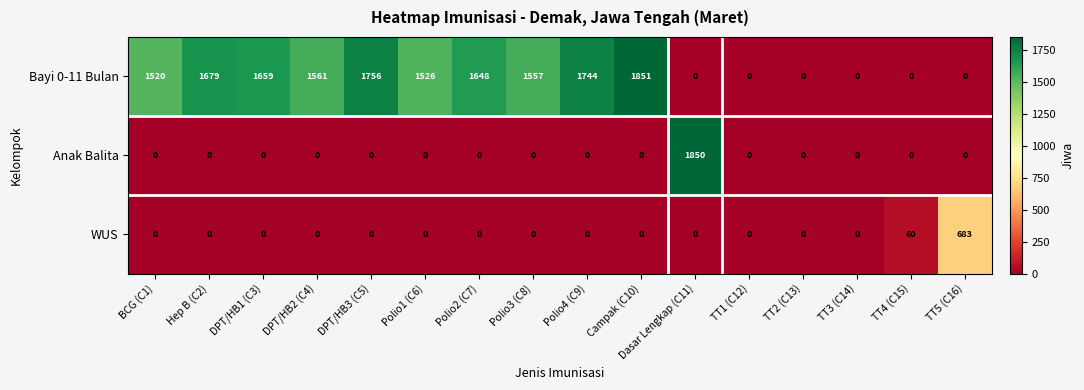

What is the maximum value shown in the chart?

1851